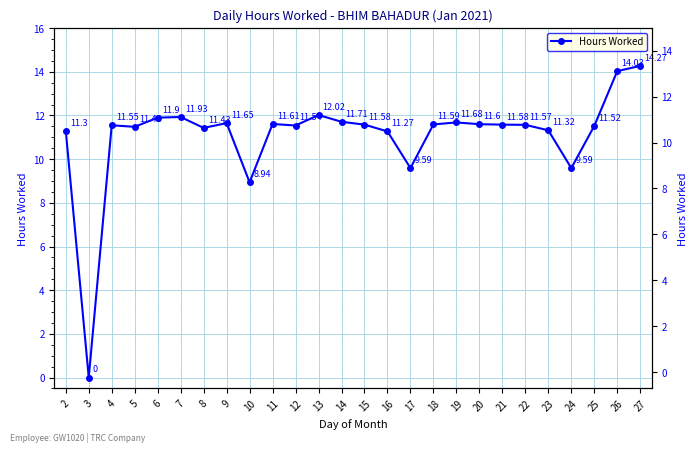

Reading left to right, extract all data points from this chart.

2=11.3	3=0.0	4=11.6	5=11.5	6=11.9	7=11.9	8=11.4	9=11.7	10=8.9	11=11.6	12=11.5	13=12.0	14=11.7	15=11.6	16=11.3	17=9.6	18=11.6	19=11.7	20=11.6	21=11.6	22=11.6	23=11.3	24=9.6	25=11.5	26=14.0	27=14.3